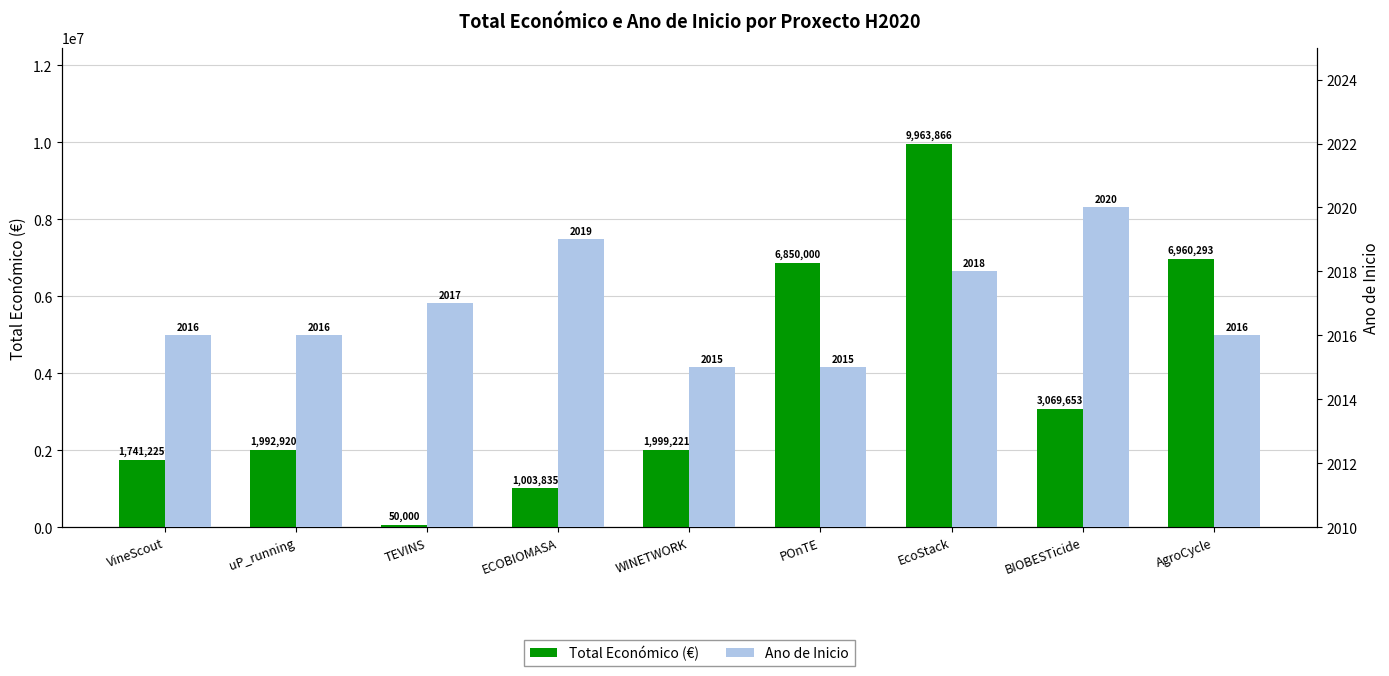

Is the value of Total Económico (€) at WINETWORK greater than the value of Ano de Inicio at uP_running?

Yes